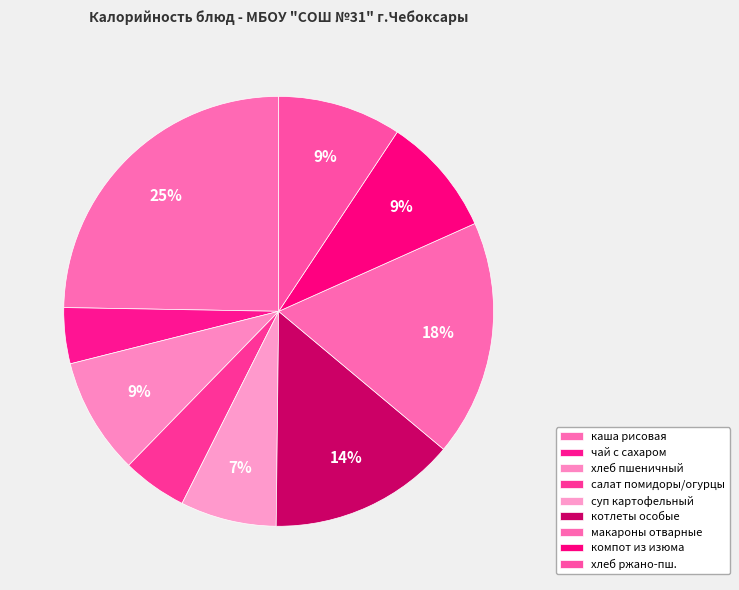

To the nearest percent, what is the average slice percentage?

11%